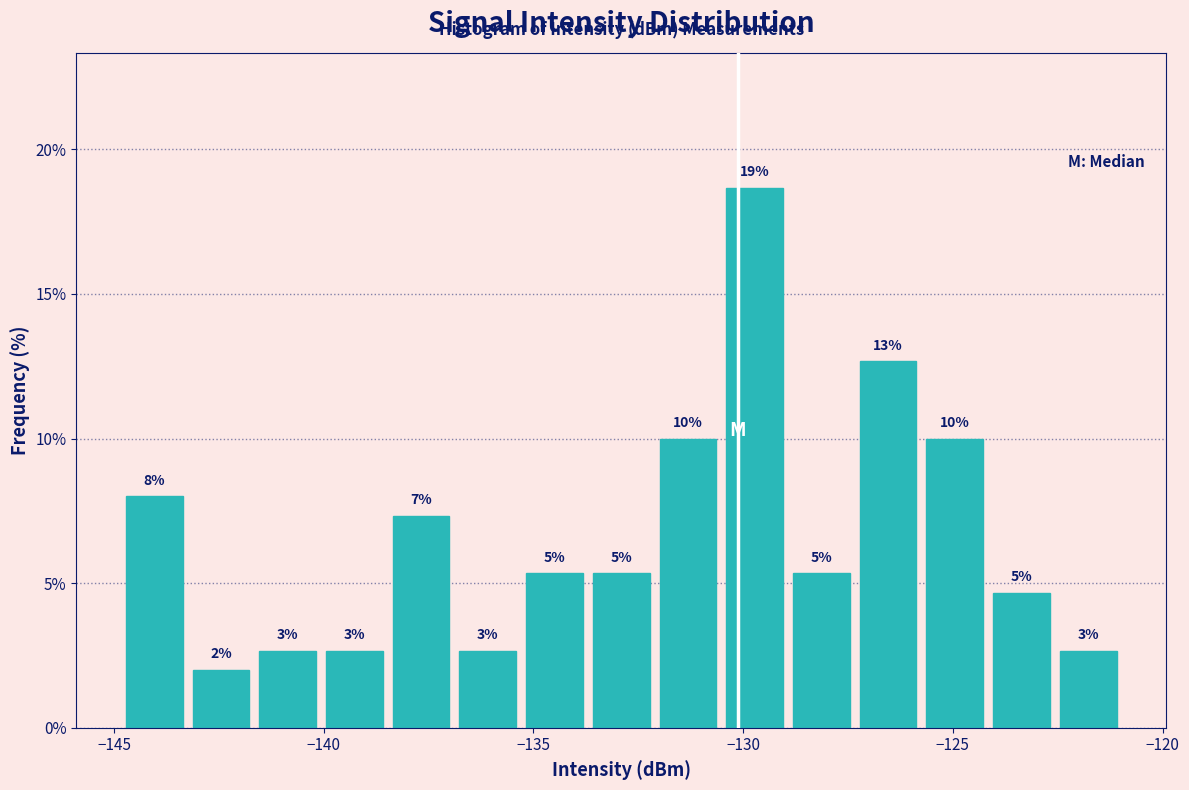

Around what value on the x-axis is the tallest bar? Give the approximate position of its centre, as read against the axis.

-129.5